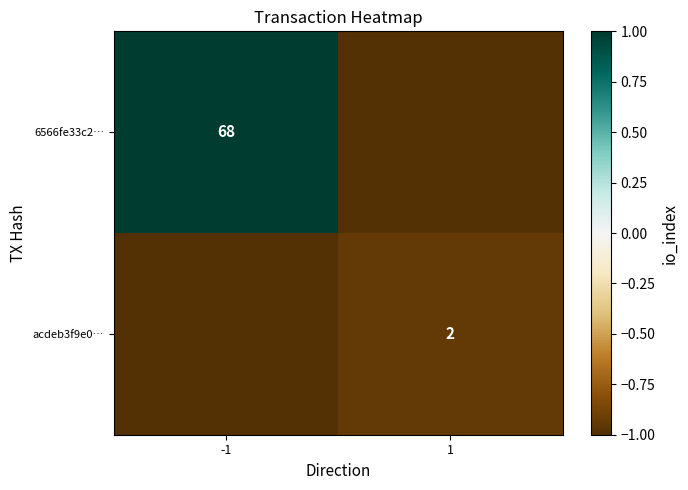

What is the total value across all series at 1?

-1.9